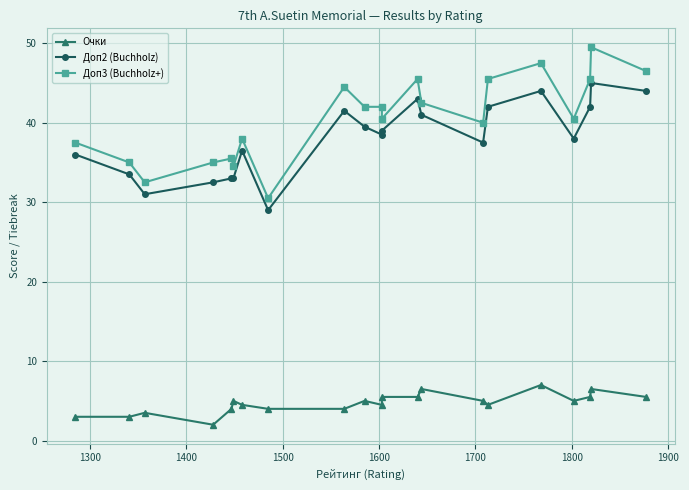

How many lines are shown in the chart?

3